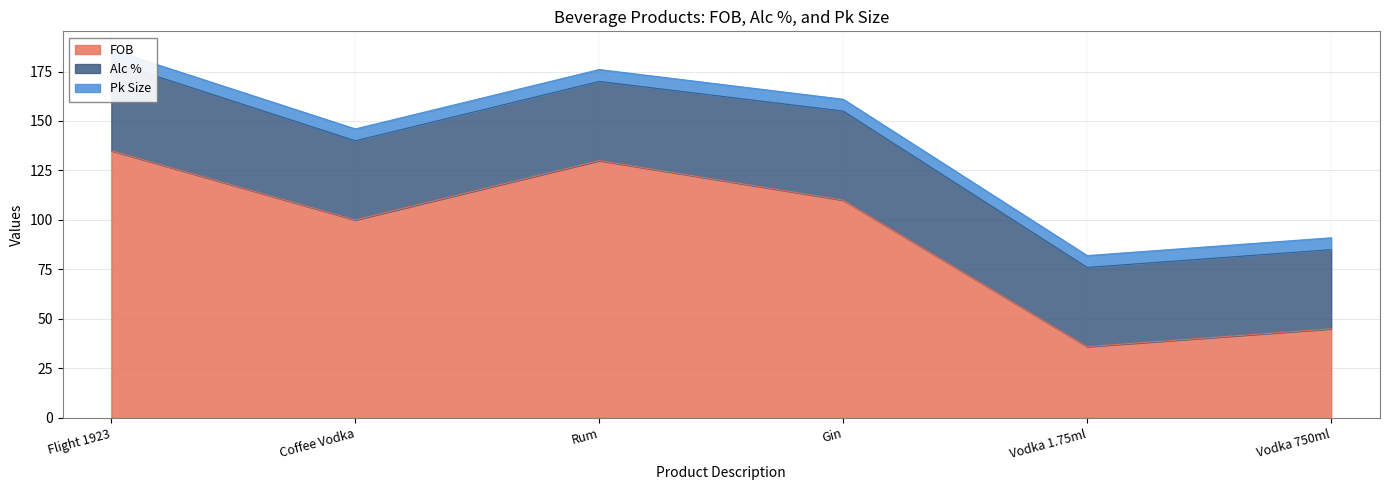

True or false: Alc % has more than 2 points higher than both neighbors.

False